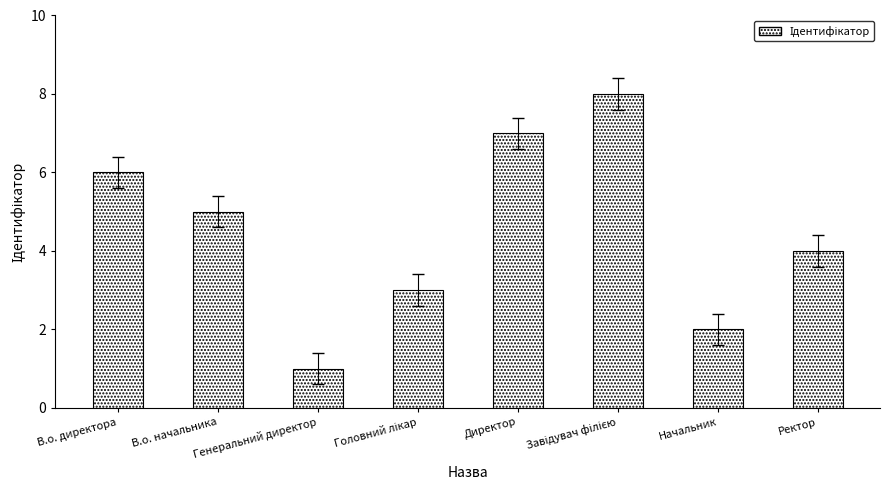

True or false: the data shows 6 at В.о. директора.

True